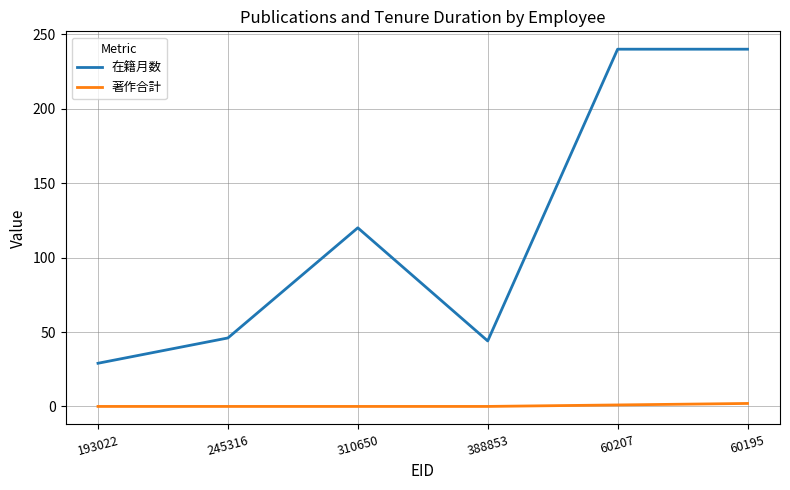

What are all the series names shown in the legend?

在籍月数, 著作合計